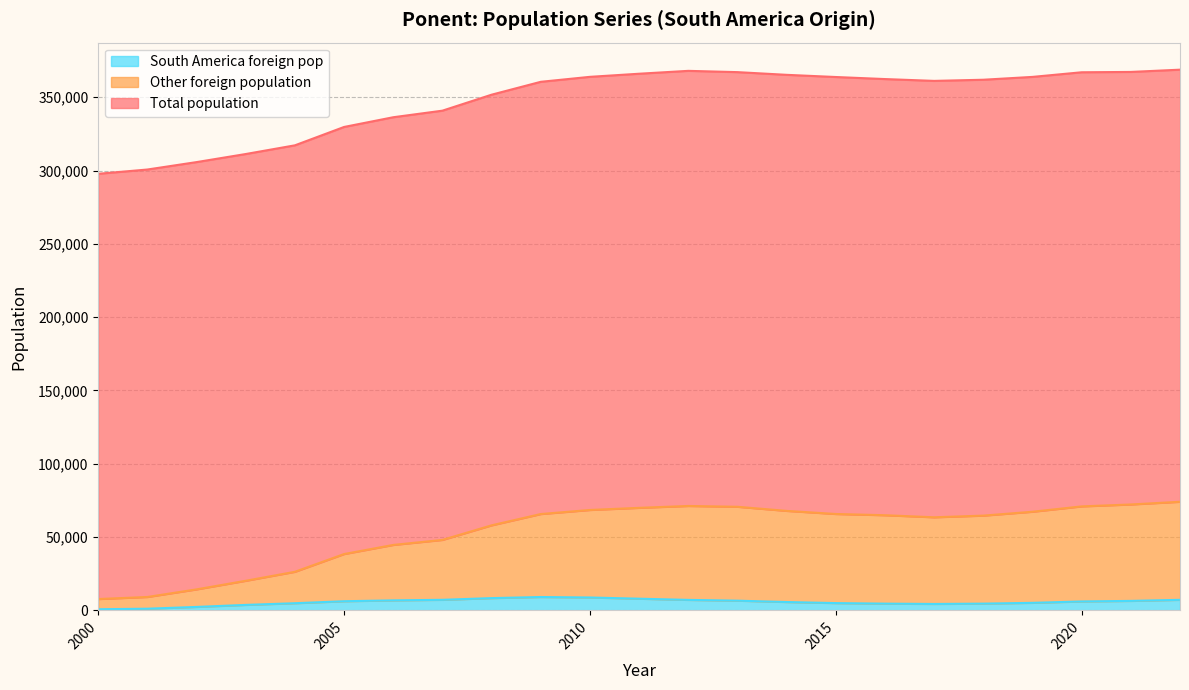

Is it true that Total population equals 305744 at 2002?

True